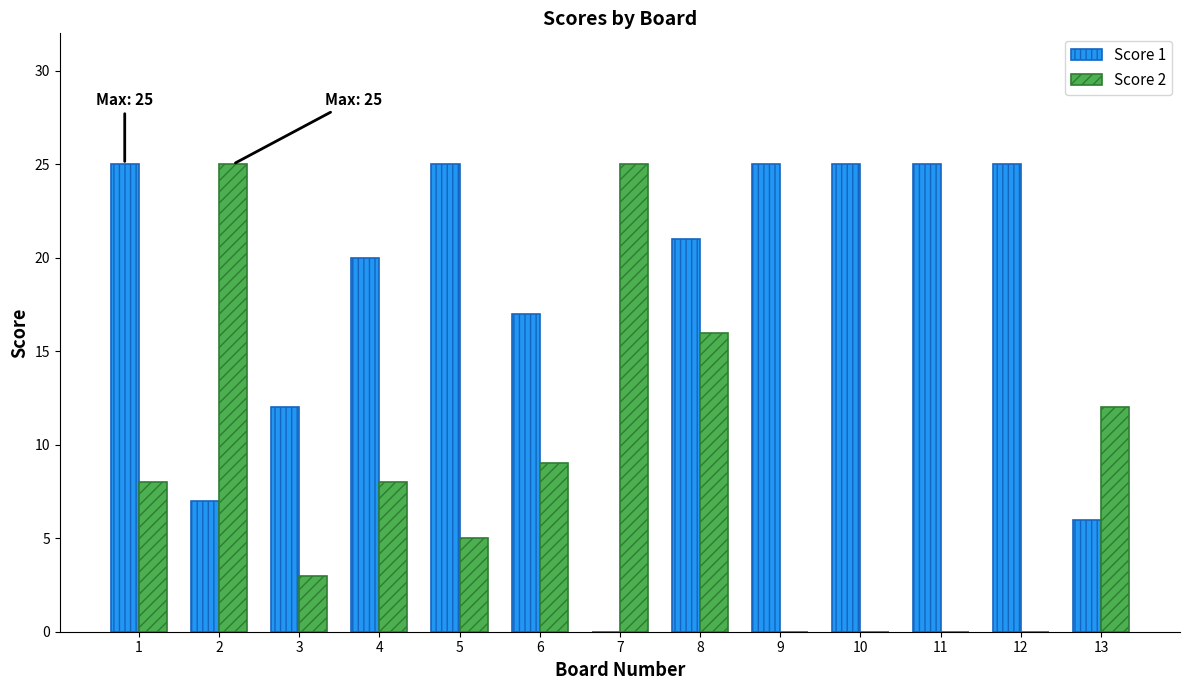

Are the bars grouped side by side (vs. stacked)?

Yes